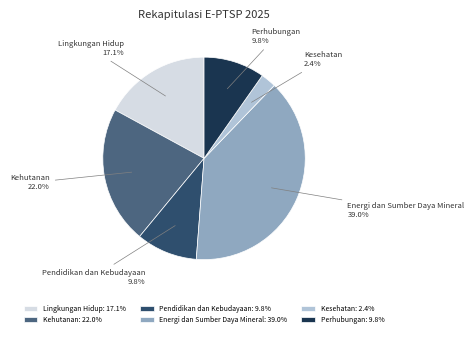

To the nearest percent, what is the difference between the largest and smallest slice percentages?

37%